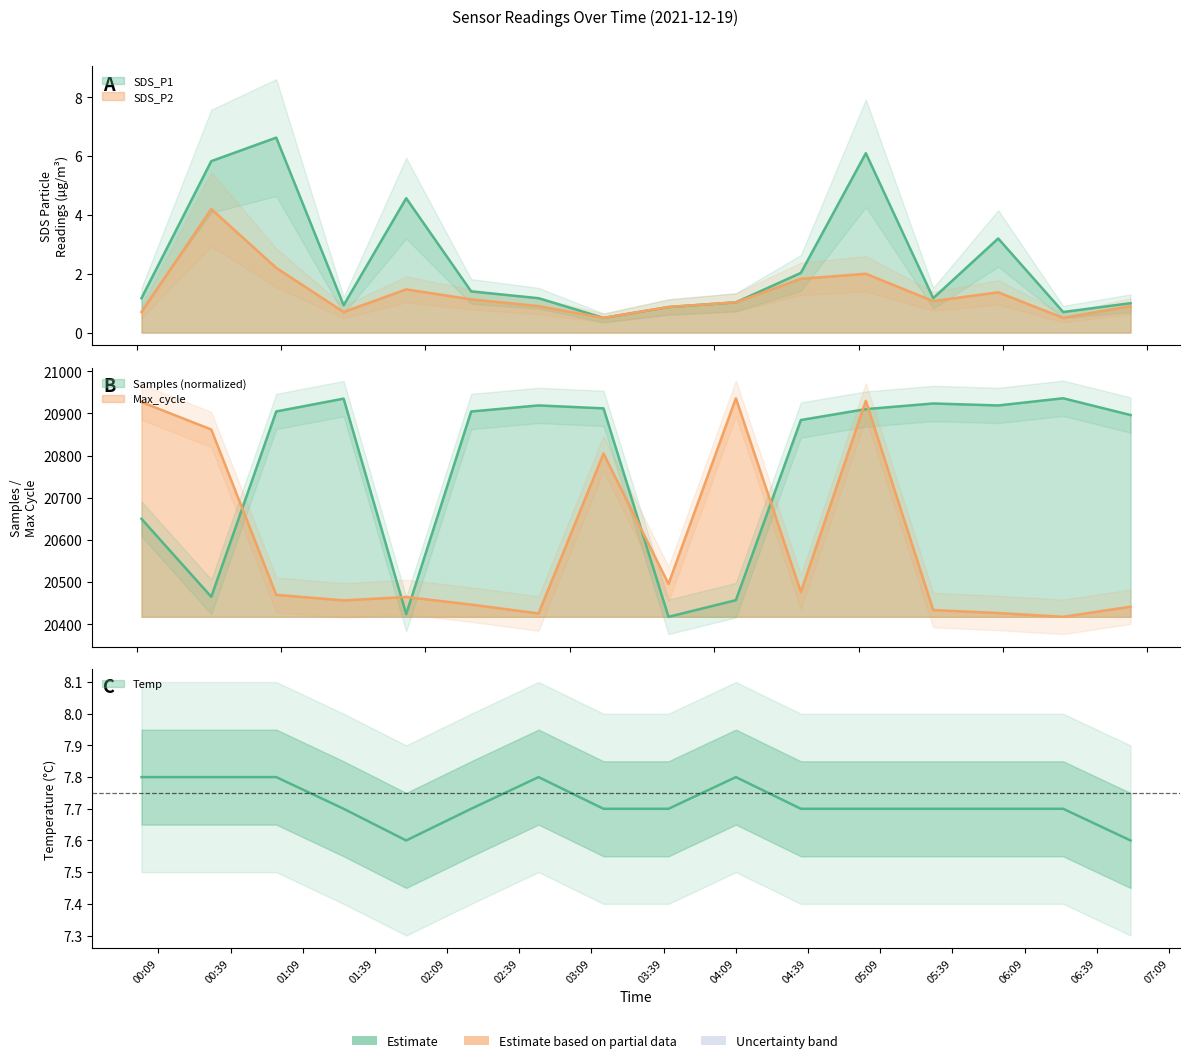

Where is SDS_P1 nearest to the value 3?

2021/12/19 05:58